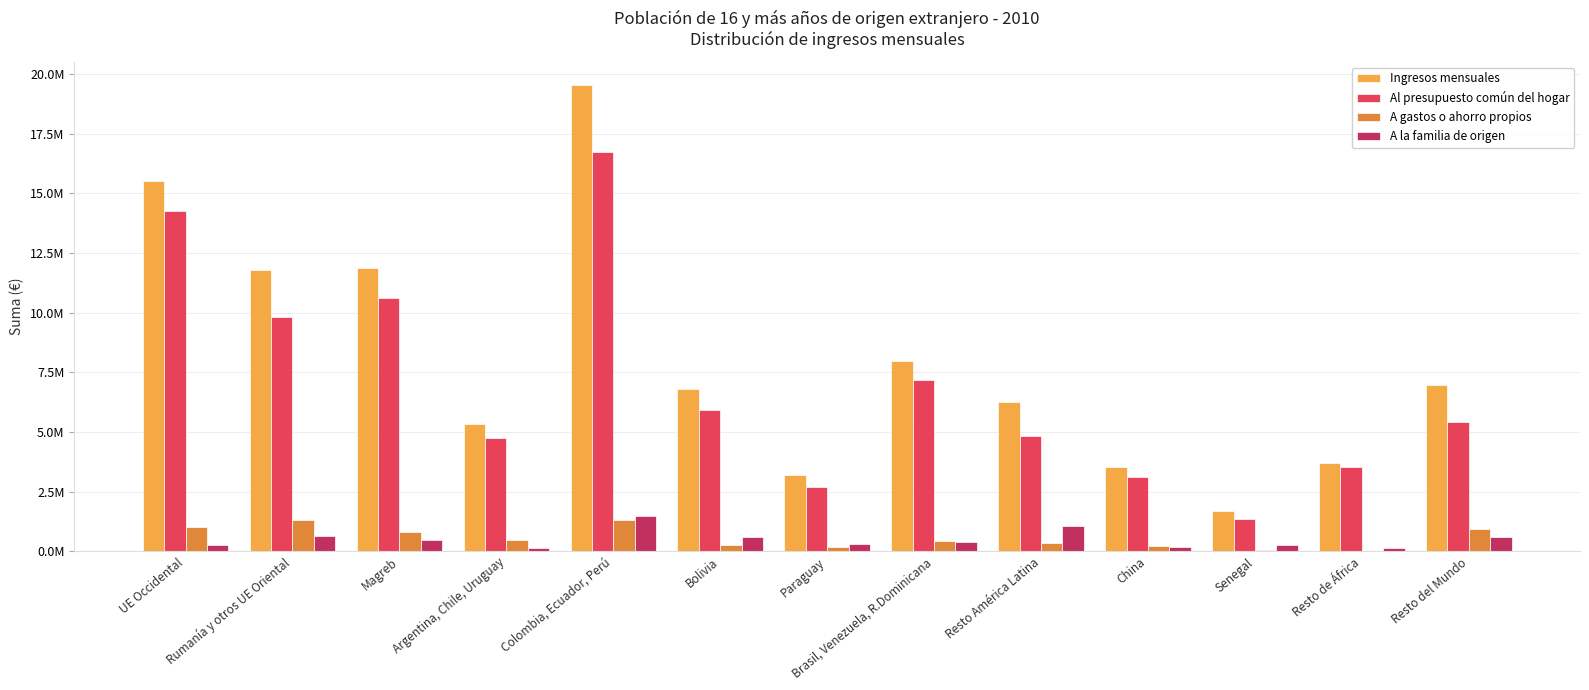

What is the label of the 6th bar from the left?

Bolivia